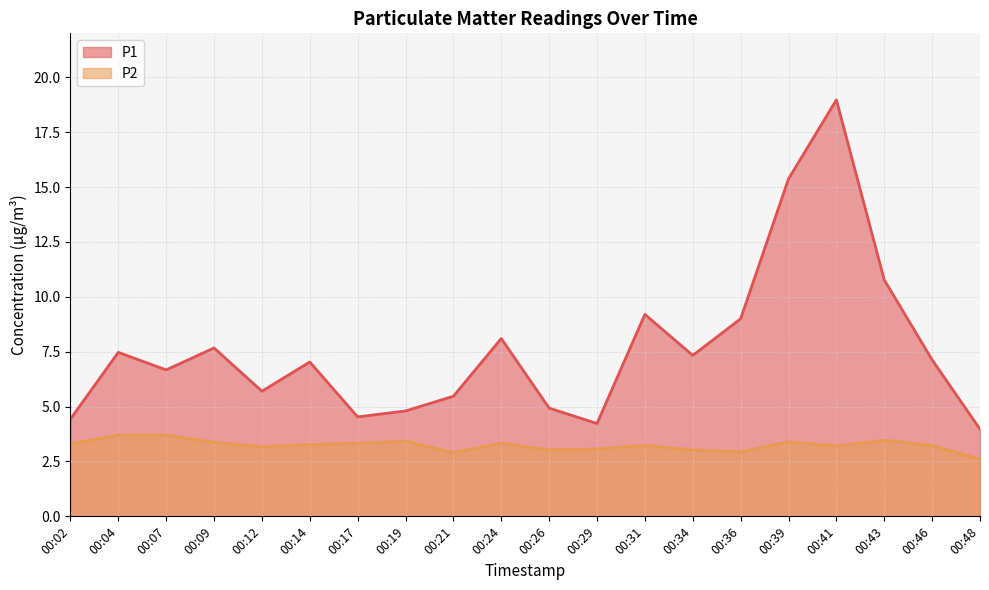

True or false: P2 has more than 0 interior local peaks.

True